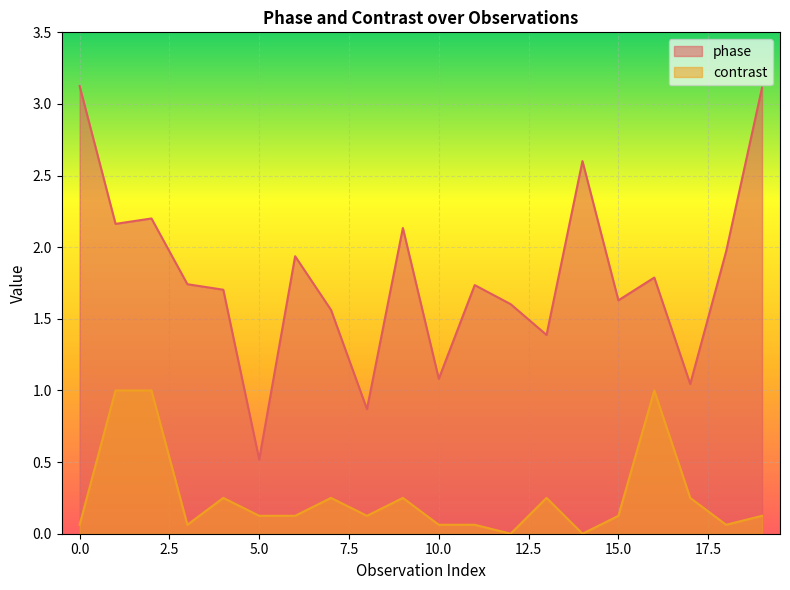

What is the sum of all phase values?

35.9